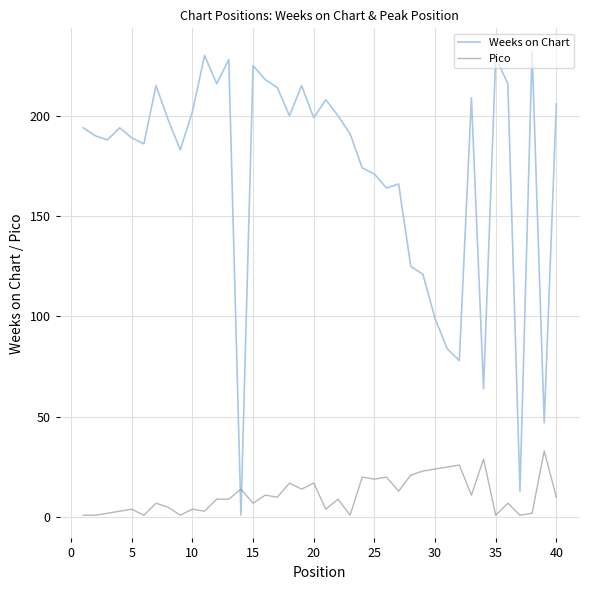

List the series in order of their peak value, lowest first.

Pico, Weeks on Chart